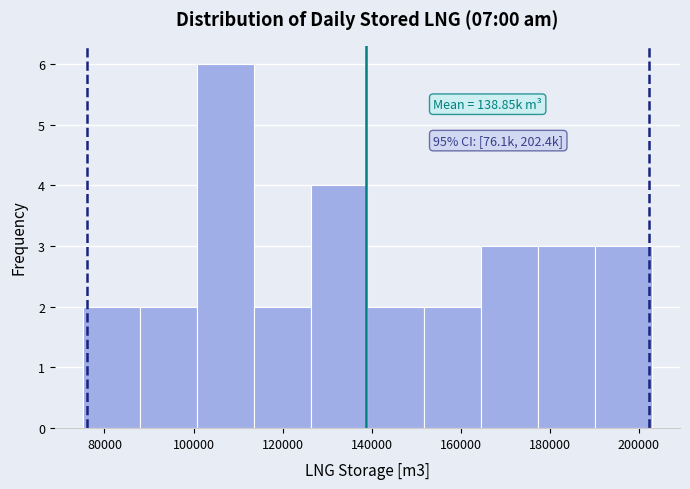

Which range on the x-axis has the tallest bar?

100000 to 114000